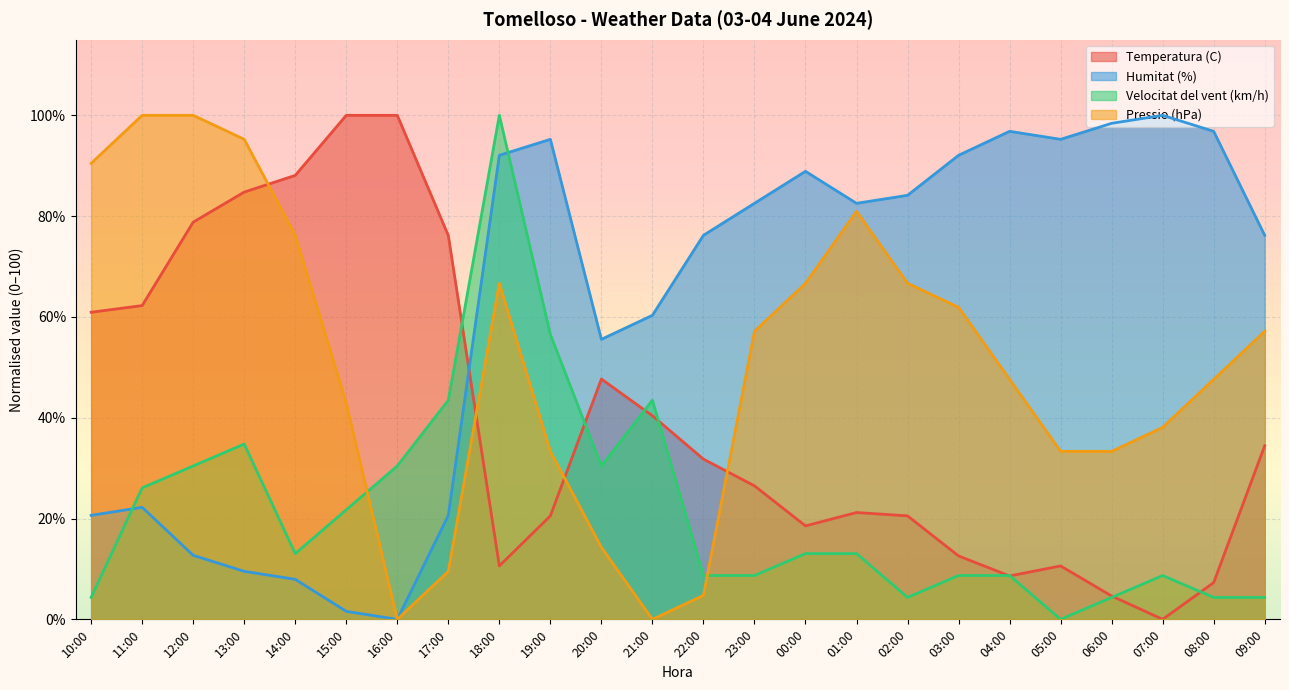

The Velocitat del vent (km/h) series shows 31.5 at 15:00. True or false?

False